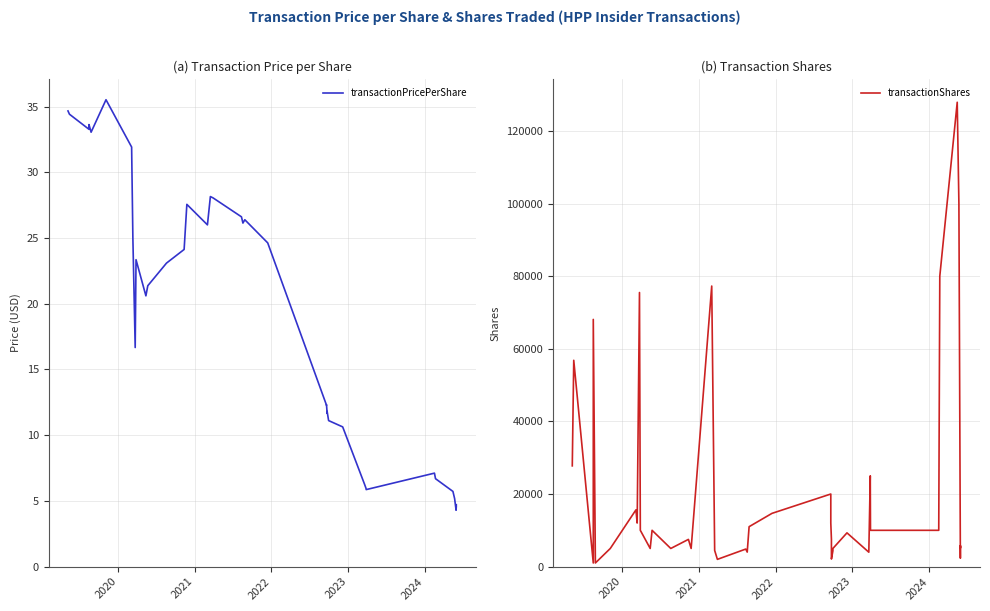

What are all the series names shown in the legend?

transactionPricePerShare, transactionShares